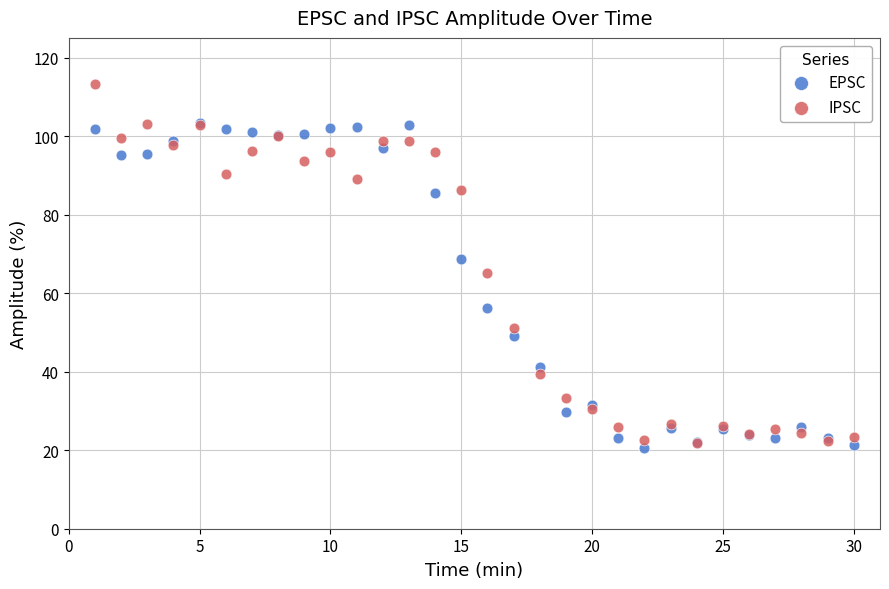

Which series reaches the maximum Y coordinate?

IPSC